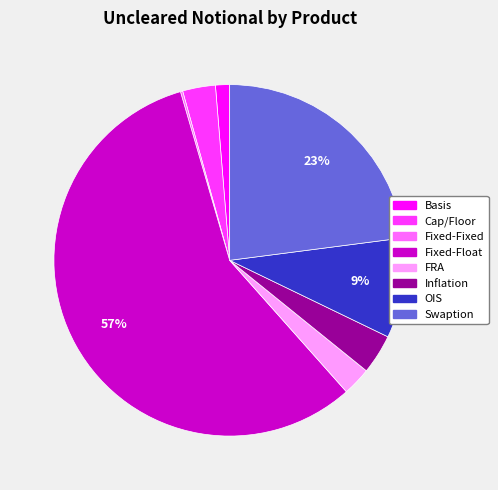

What is the largest slice in the pie chart?

Fixed-Float